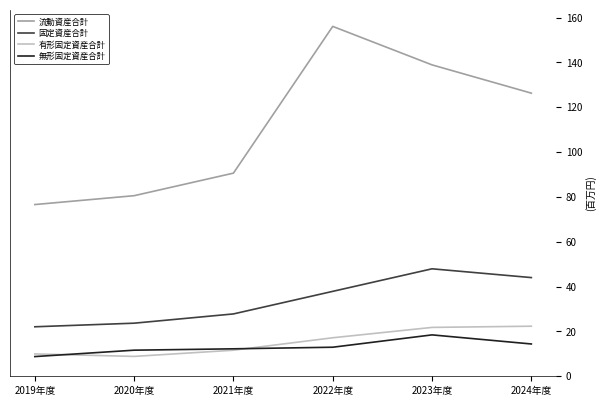

Rank the series by their maximum value, from highest to lowest.

流動資産合計, 固定資産合計, 有形固定資産合計, 無形固定資産合計